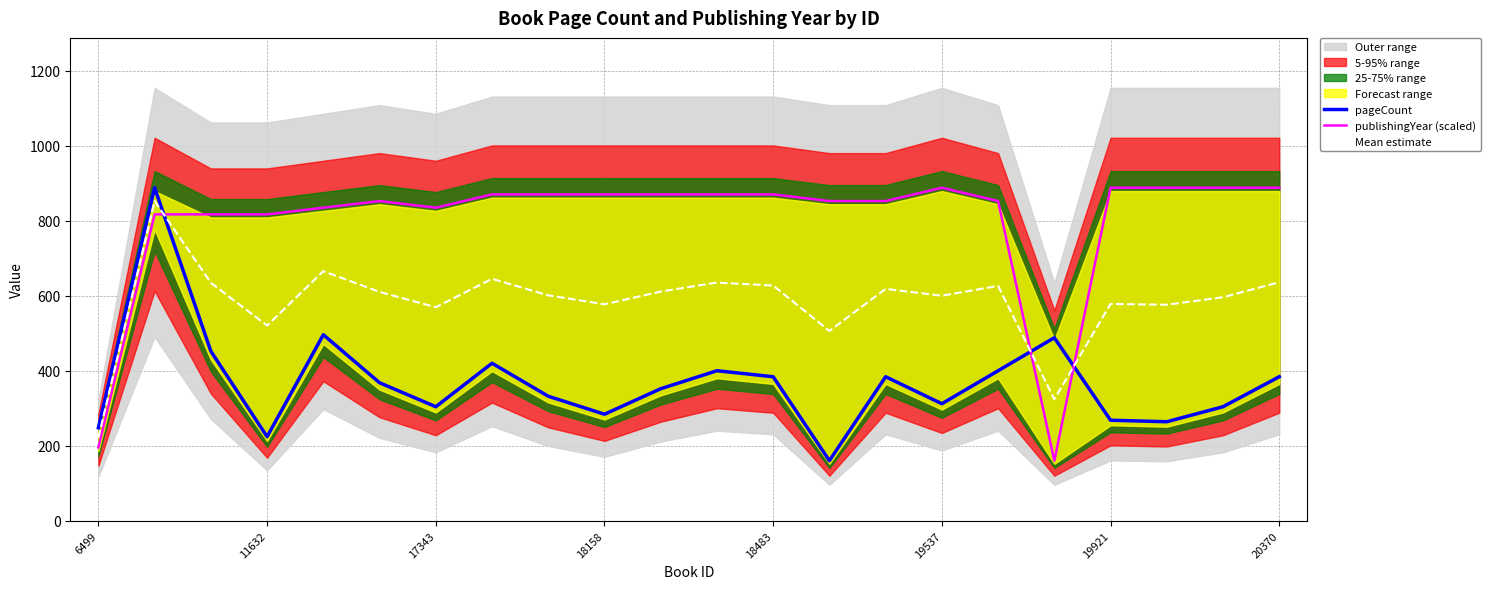

After their last crossing, which series has the higher values: pageCount or publishingYear (scaled)?

publishingYear (scaled)